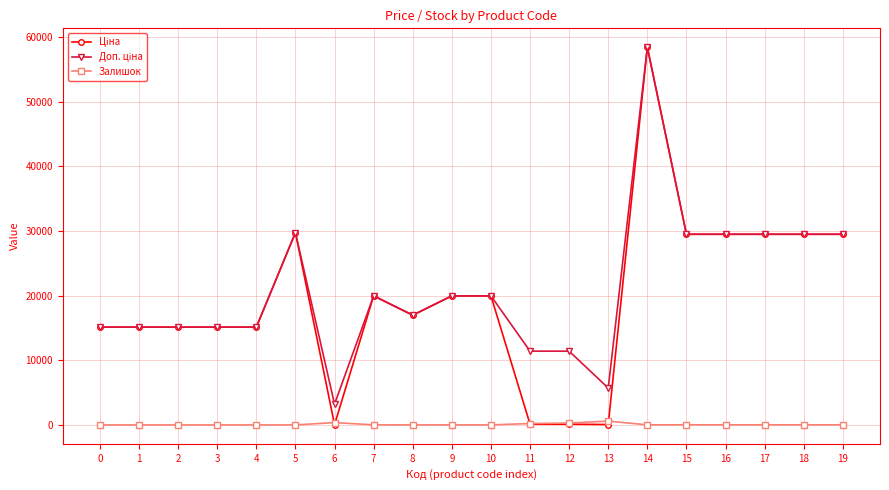

Does the chart have visible grid lines?

Yes